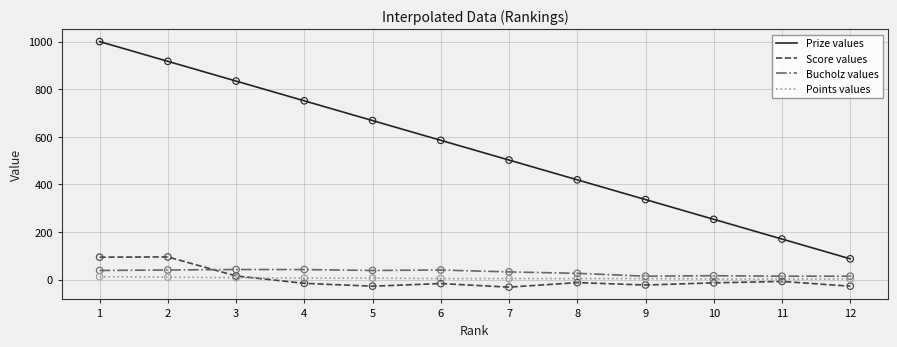

What are all the series names shown in the legend?

Prize values, Score values, Bucholz values, Points values